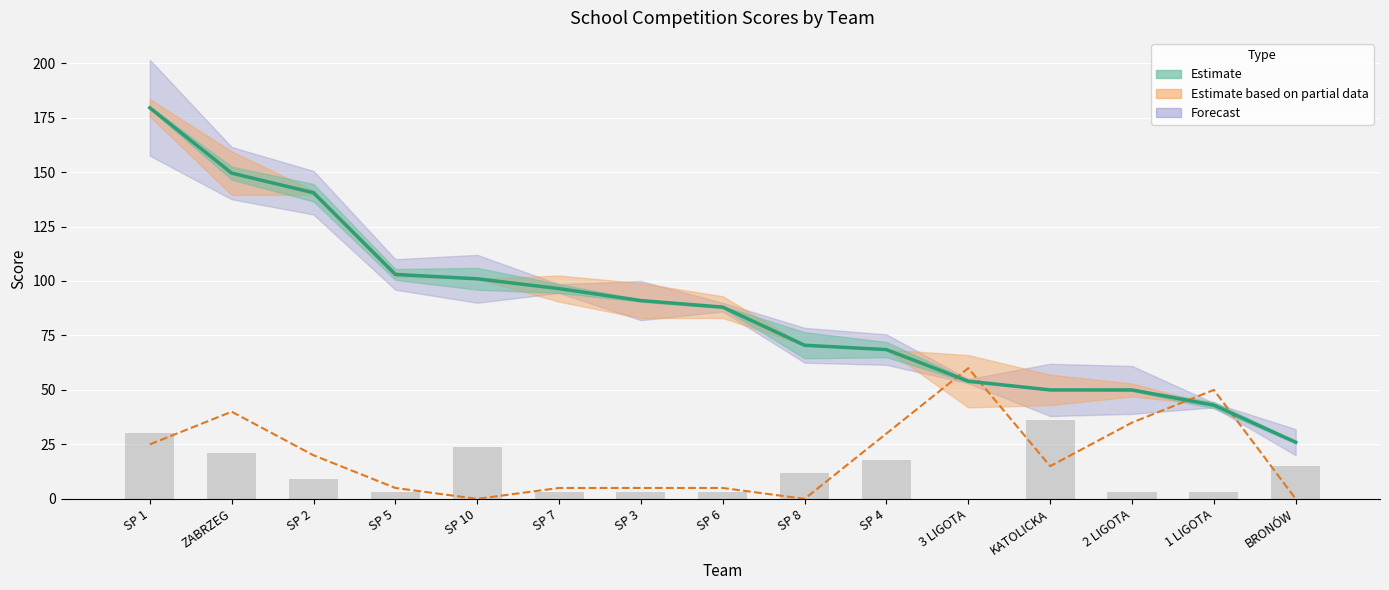

How many data points in SUMA (Estimate) are less than 88?

7